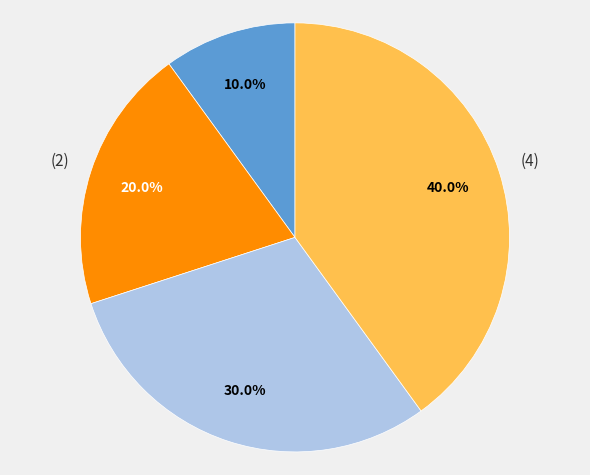

Is there a majority slice in this chart?

No